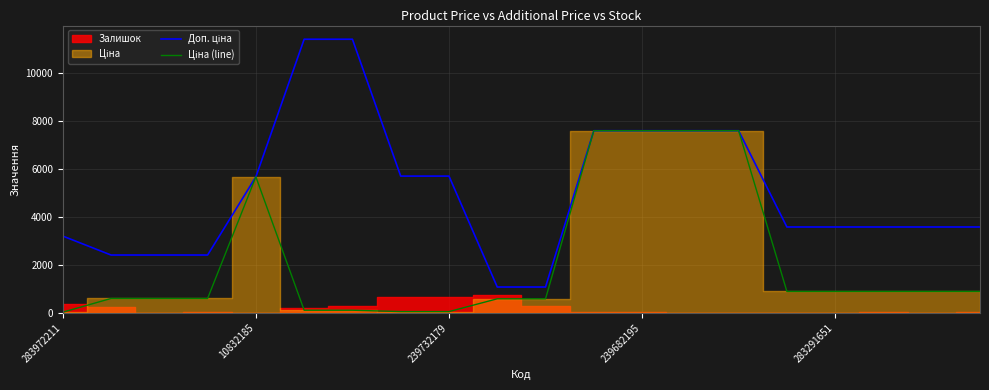

What is the difference between the highest and lowest values at 283972211?

3172.9